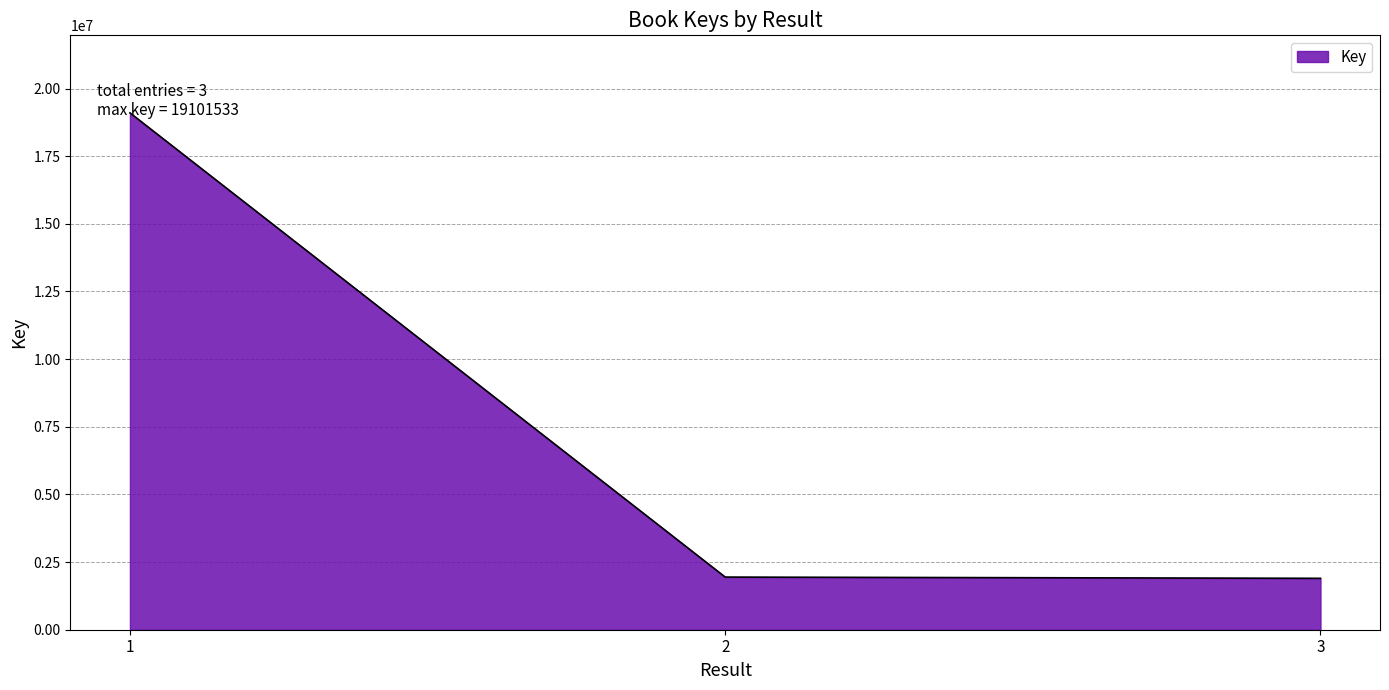

What is the change in value from 2 to 3?

-46057